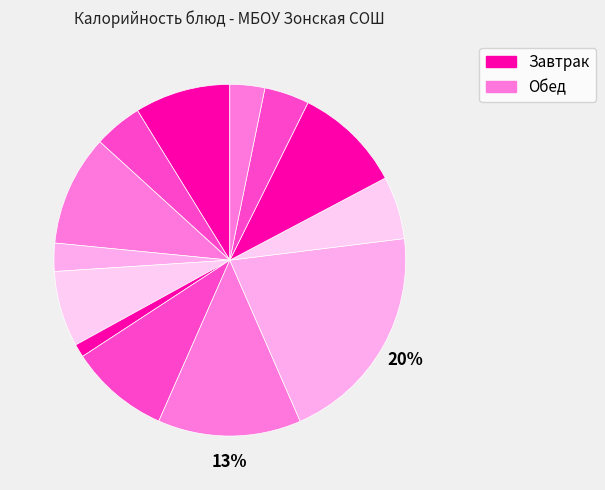

Count the number of slices in the pie.

13